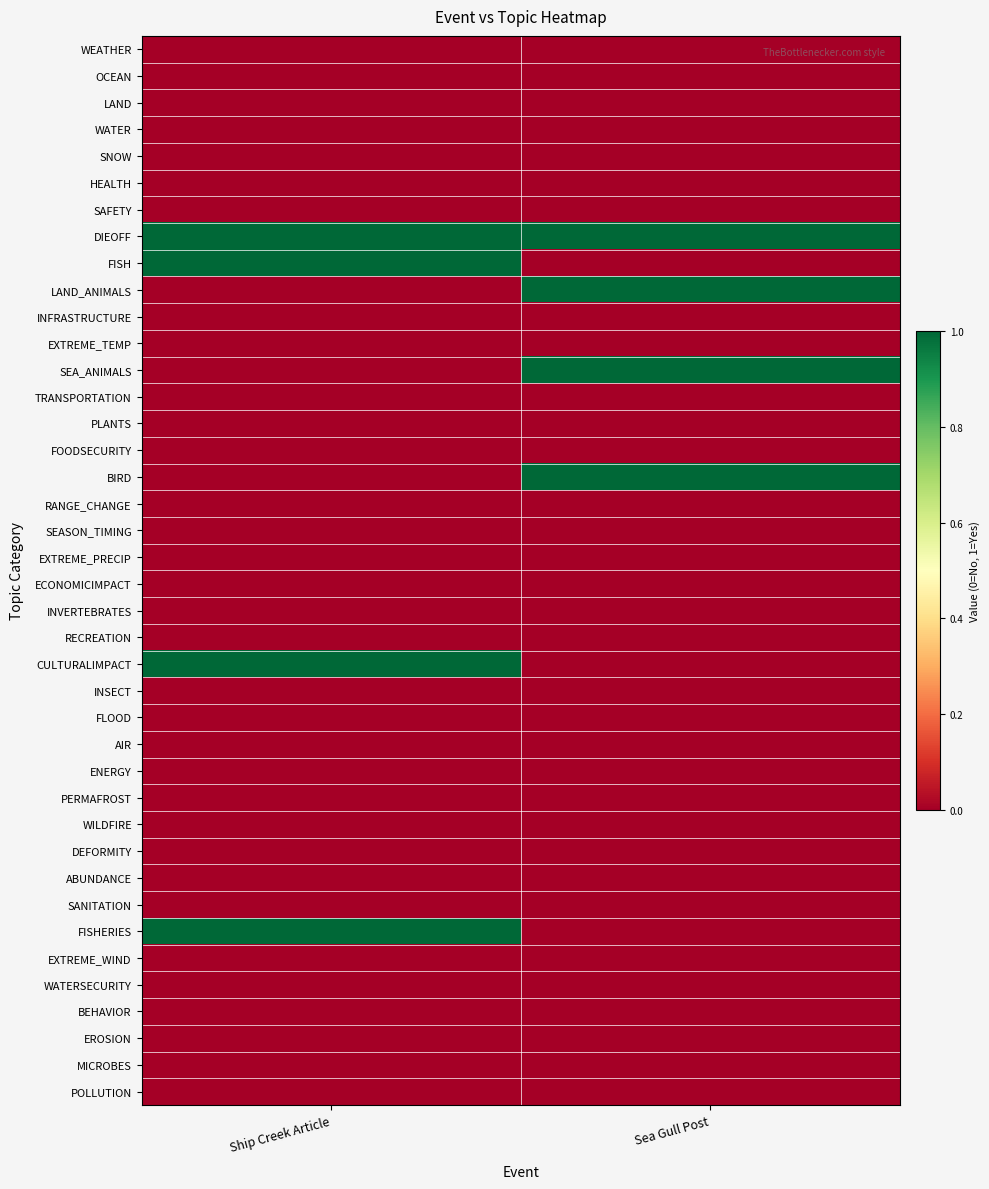

Which has a higher value, Sea Gull Post or Ship Creek Article?

Sea Gull Post